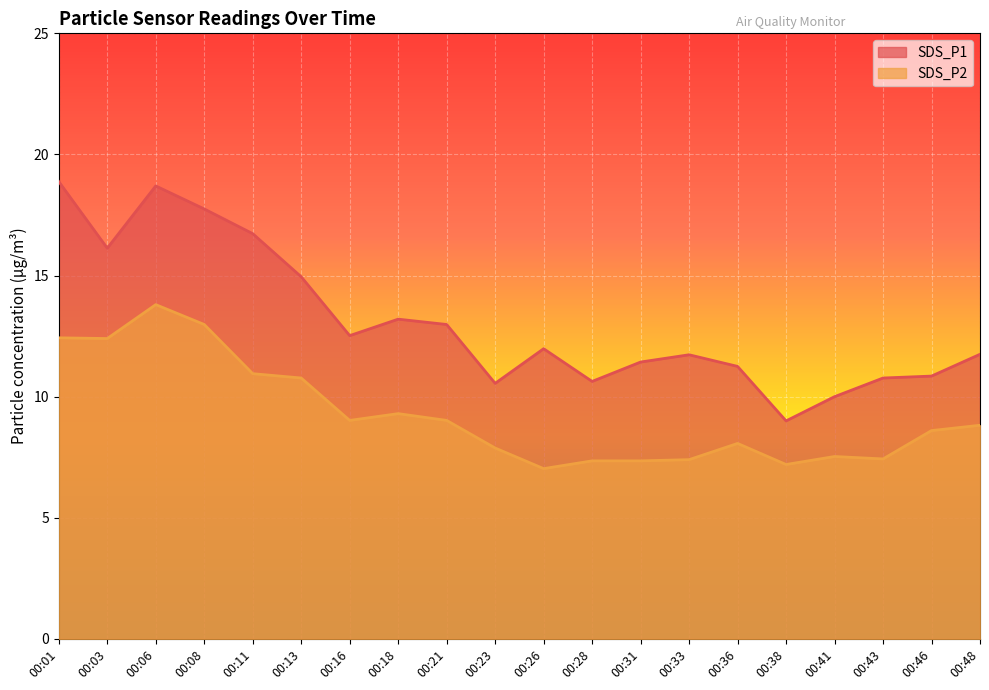

List the series in order of their peak value, lowest first.

SDS_P2, SDS_P1